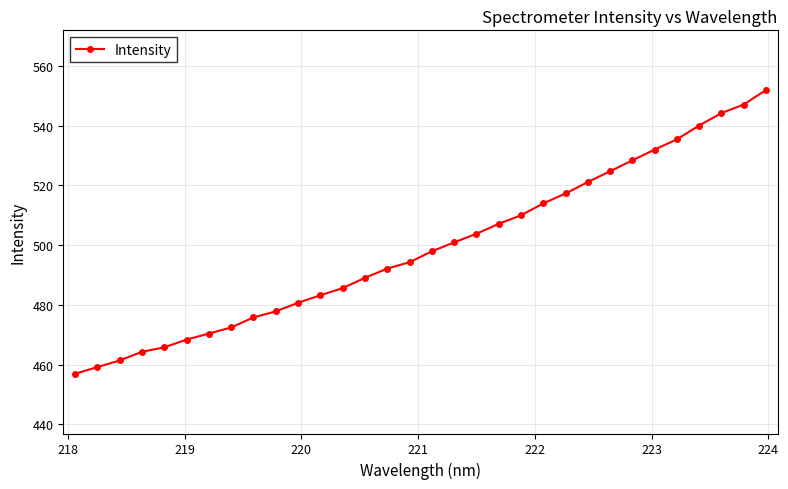

How many categories are shown in the chart?

32